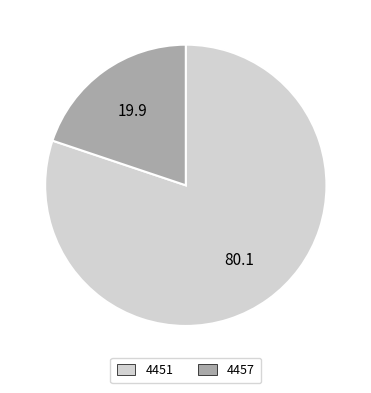

The 4451 slice represents 80% of the pie. True or false?

True